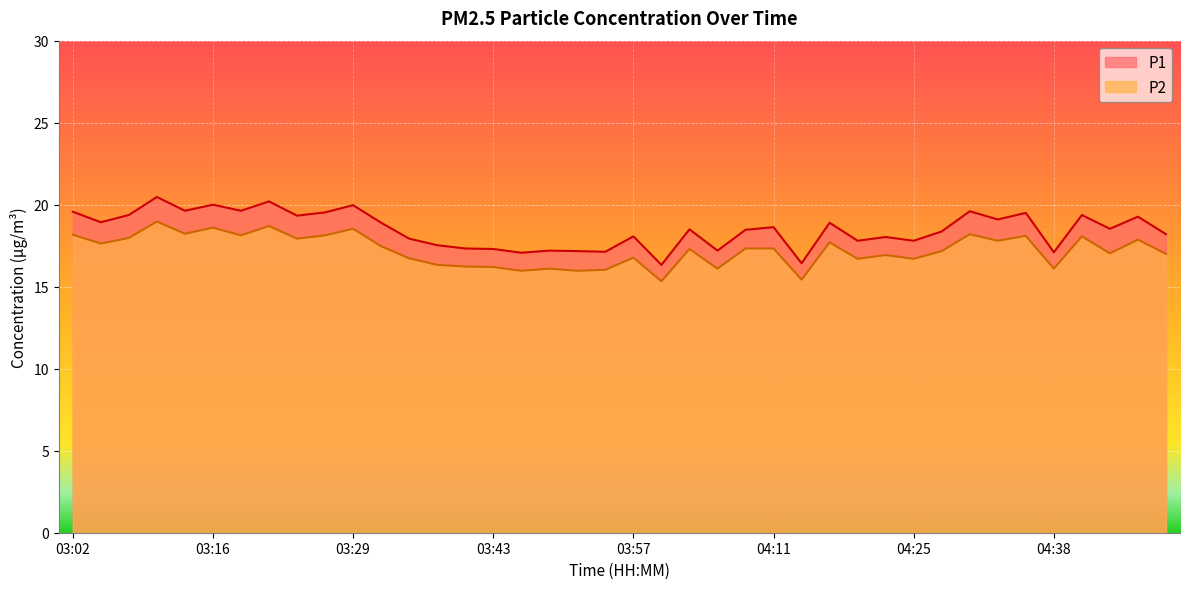

At which label is P1 closest to 18?

04:22